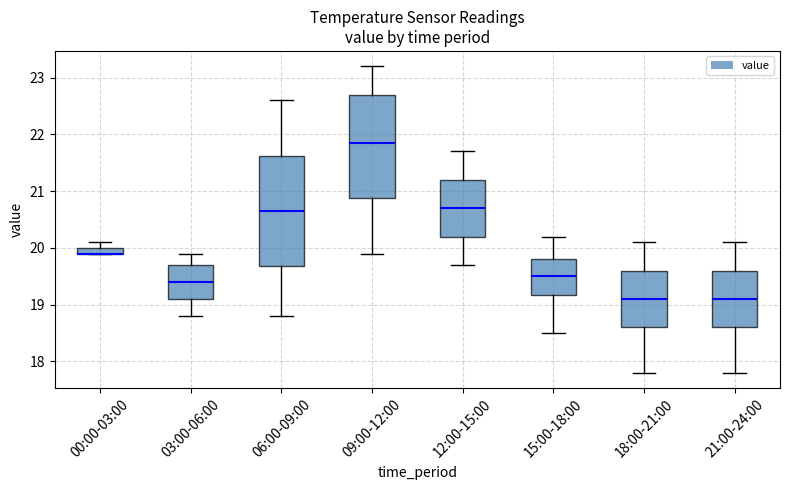

Which box is the tallest, from its lower edge to its upper edge?

06:00-09:00